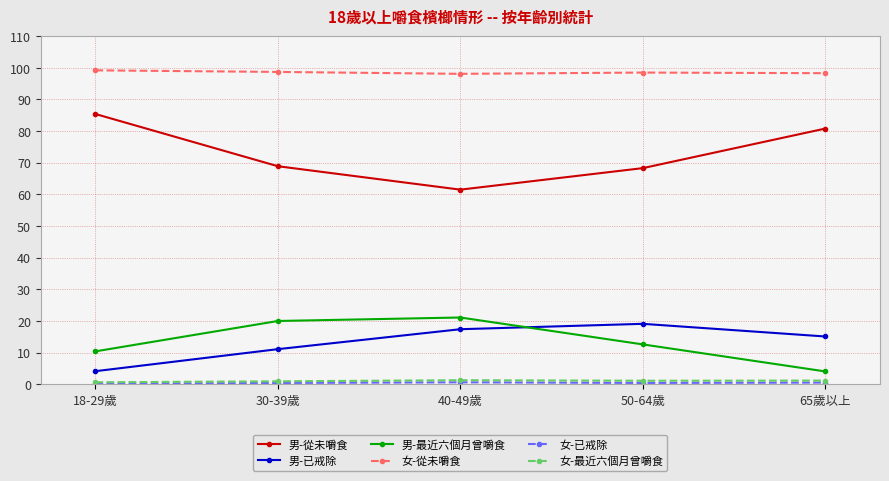

How many distinct data groups are displayed?

6